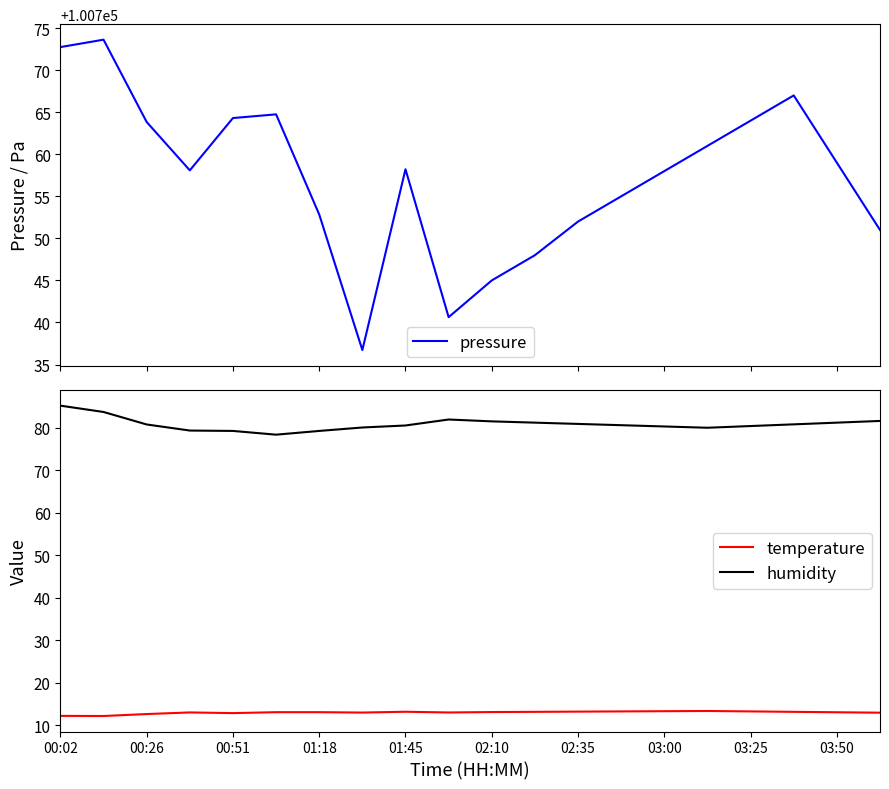

The value of temperature at 03:00 is 18.7. True or false?

False